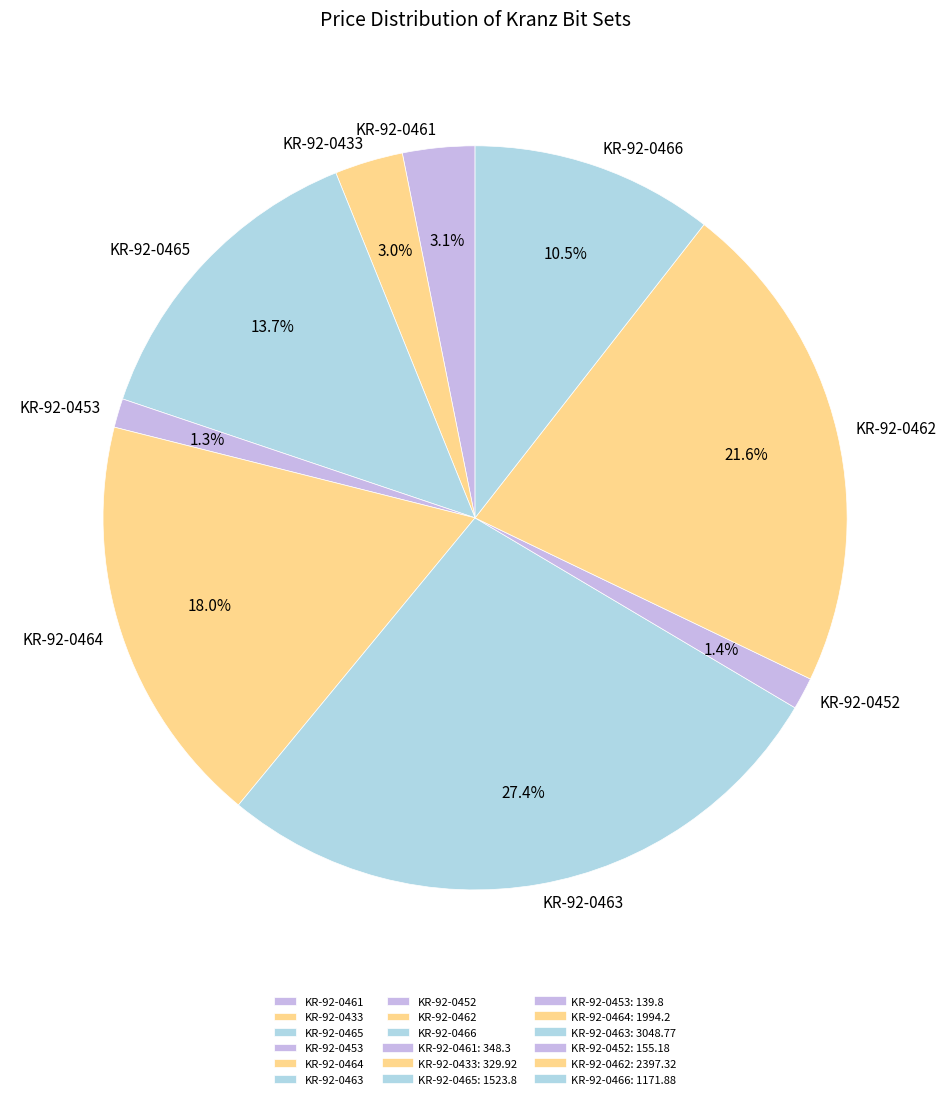

Does any single category account for the majority?

No